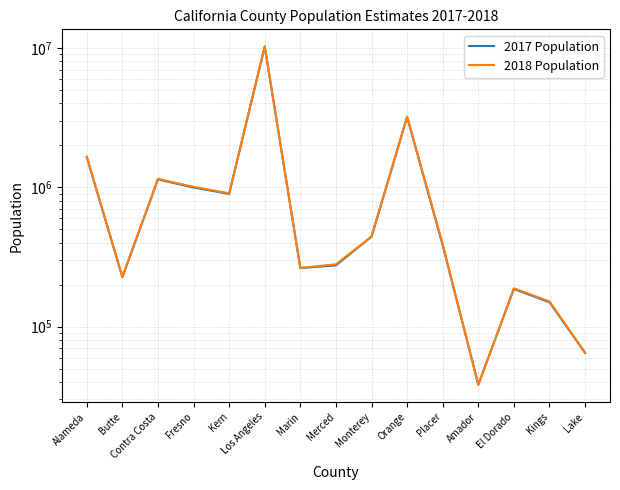

What is the value of the 2017 Population point at the 2nd from the left?

226403